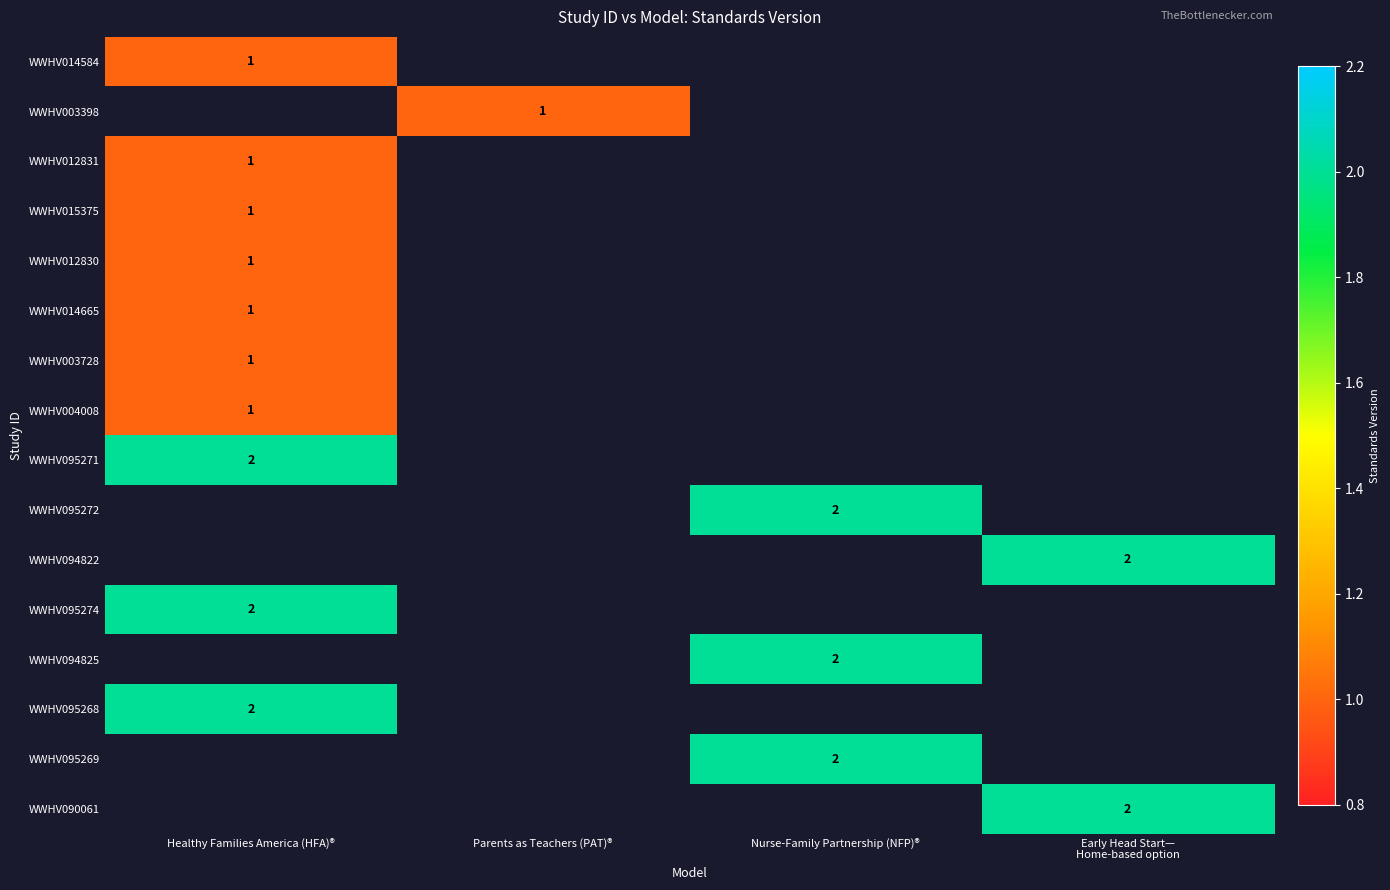

What is the smallest value displayed?

1.0